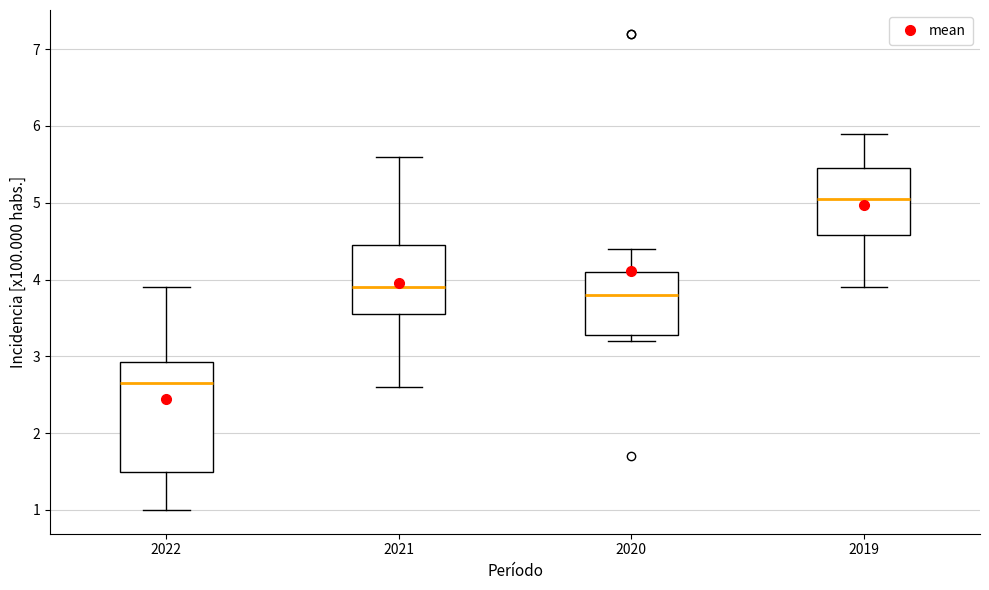

Reading left to right, read every box against the y-axis: the position of its median line, the range the box covers, and the ends of its whiskers. The values are not printed on the chart, so give them approximately, as read against the axis.

2022: median 2.7, box 1.5 to 2.9, whiskers 1.0 to 3.9
2021: median 3.9, box 3.6 to 4.5, whiskers 2.6 to 5.6
2020: median 3.8, box 3.3 to 4.1, whiskers 3.2 to 4.4
2019: median 5.1, box 4.6 to 5.5, whiskers 3.9 to 5.9